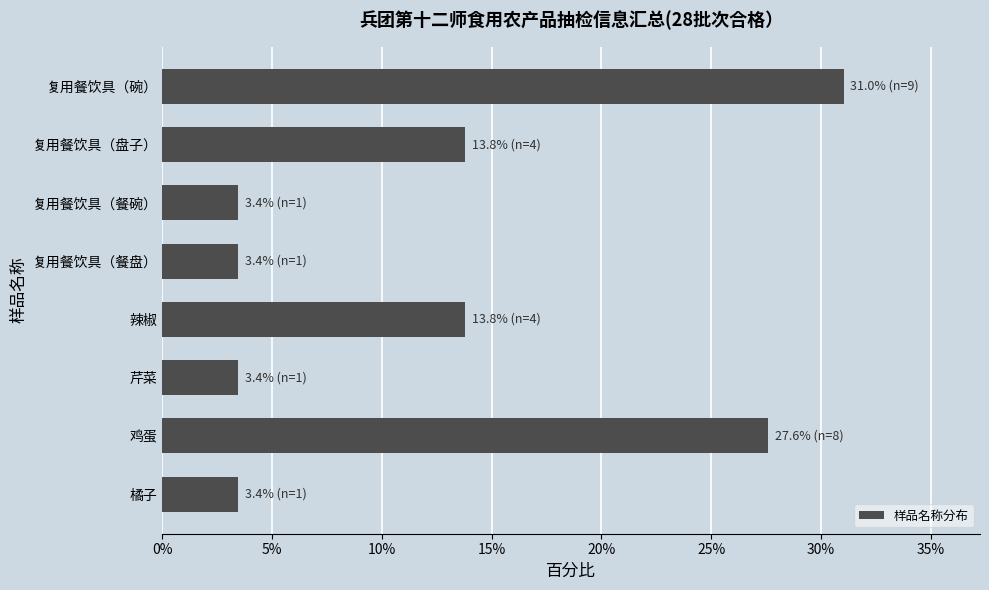

What is the approximate value at 辣椒?

13.8